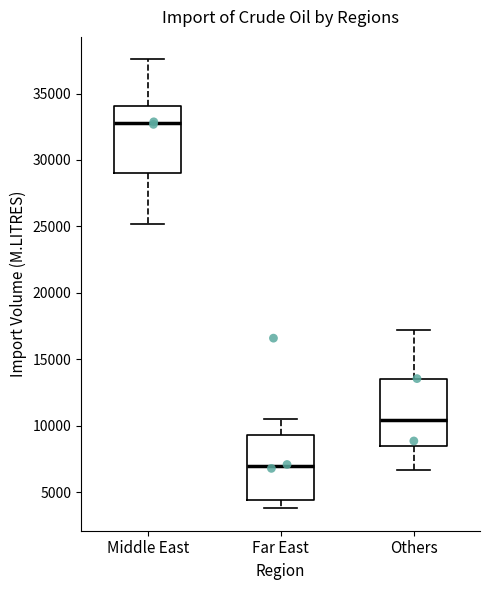

Reading left to right, transcribe this box plot: for each box, give where its median line is, the range the box spans, and where its two whiskers end, as read against the y-axis. The values are not printed on the chart, so give them approximately, as read against the axis.

Middle East: median 33000, box 29000 to 34000, whiskers 25000 to 37500
Far East: median 7000, box 4500 to 9500, whiskers 4000 to 10500
Others: median 10500, box 8500 to 13500, whiskers 6500 to 17000